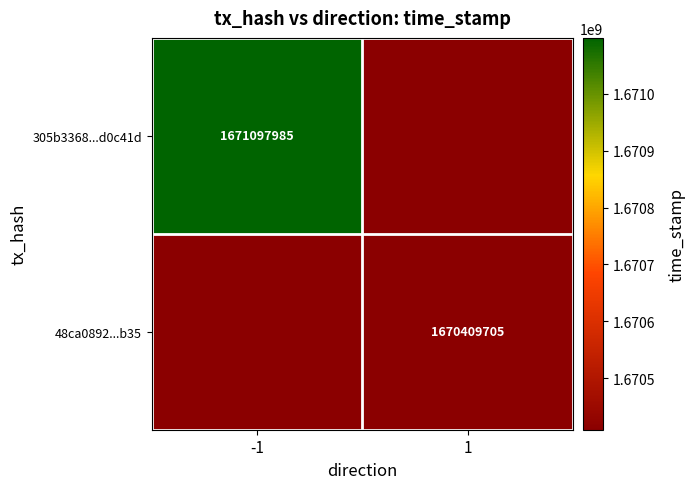

Is it true that 305b3368...d0c41d equals 1035579129.5 at -1?

False